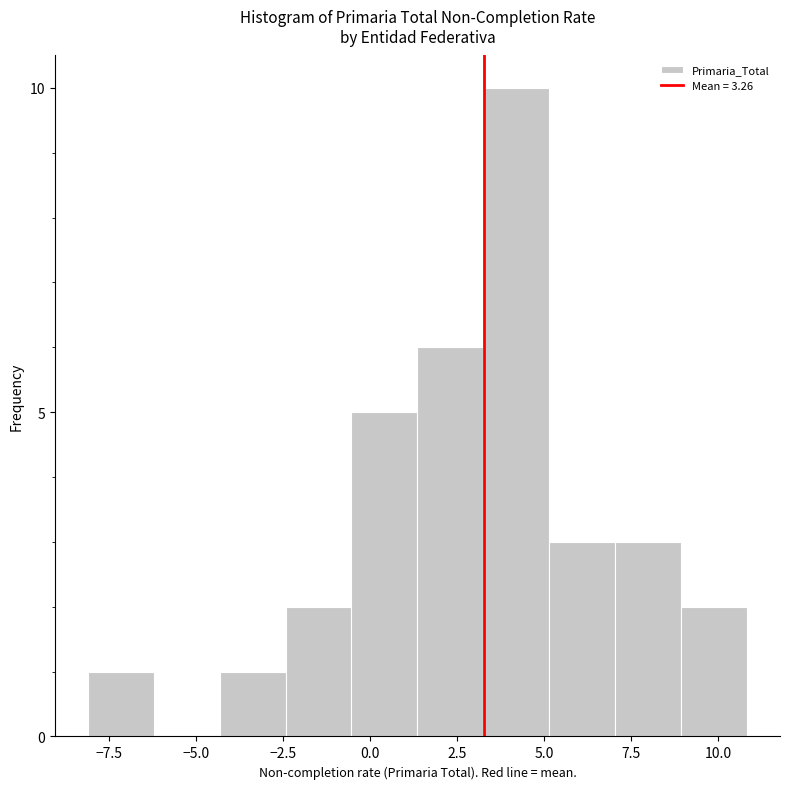

Read against the x-axis, roughly where is the centre of the tallest bar?

4.0